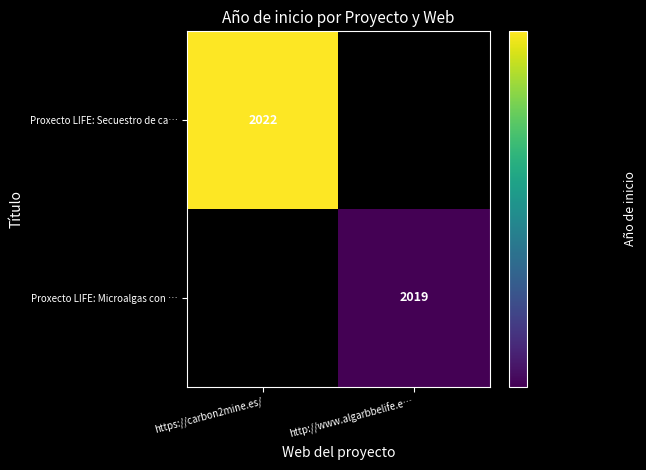

True or false: Proxecto LIFE: Secuestro de ca… has a value of 2022 at https://carbon2mine.es/.

True